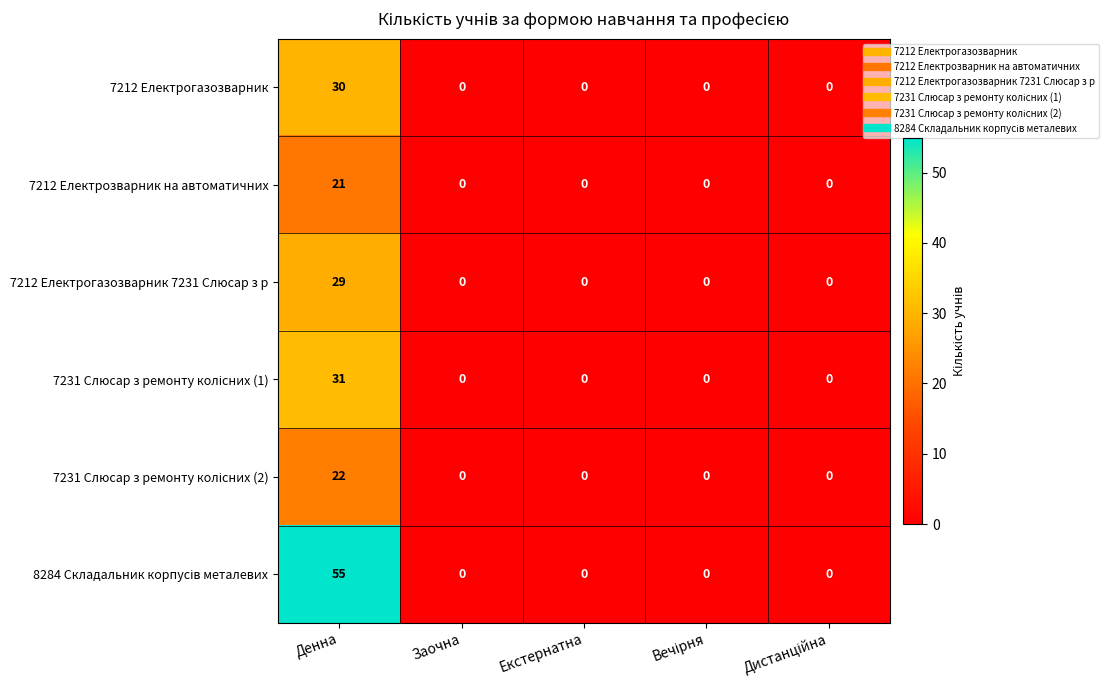

Is it true that 7212 Електрогазозварник 7231 Слюсар з р equals 29 at Денна?

True